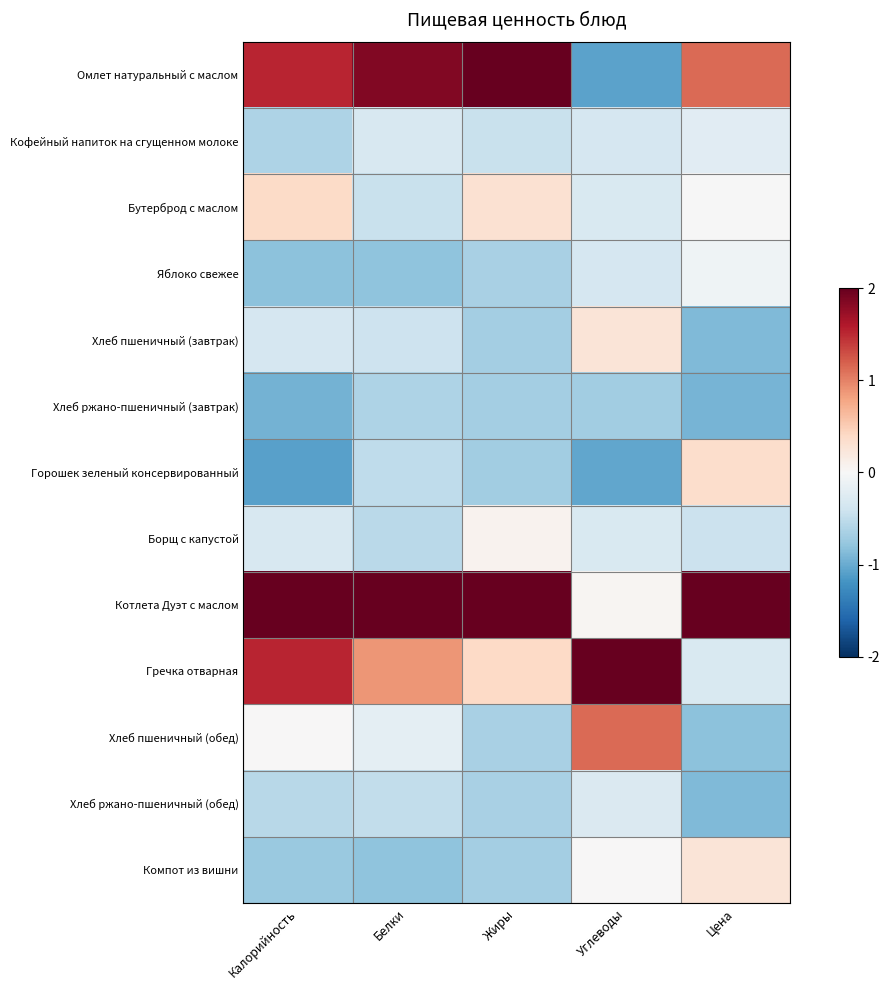

At which category is the sum across all series the highest?

Калорийность